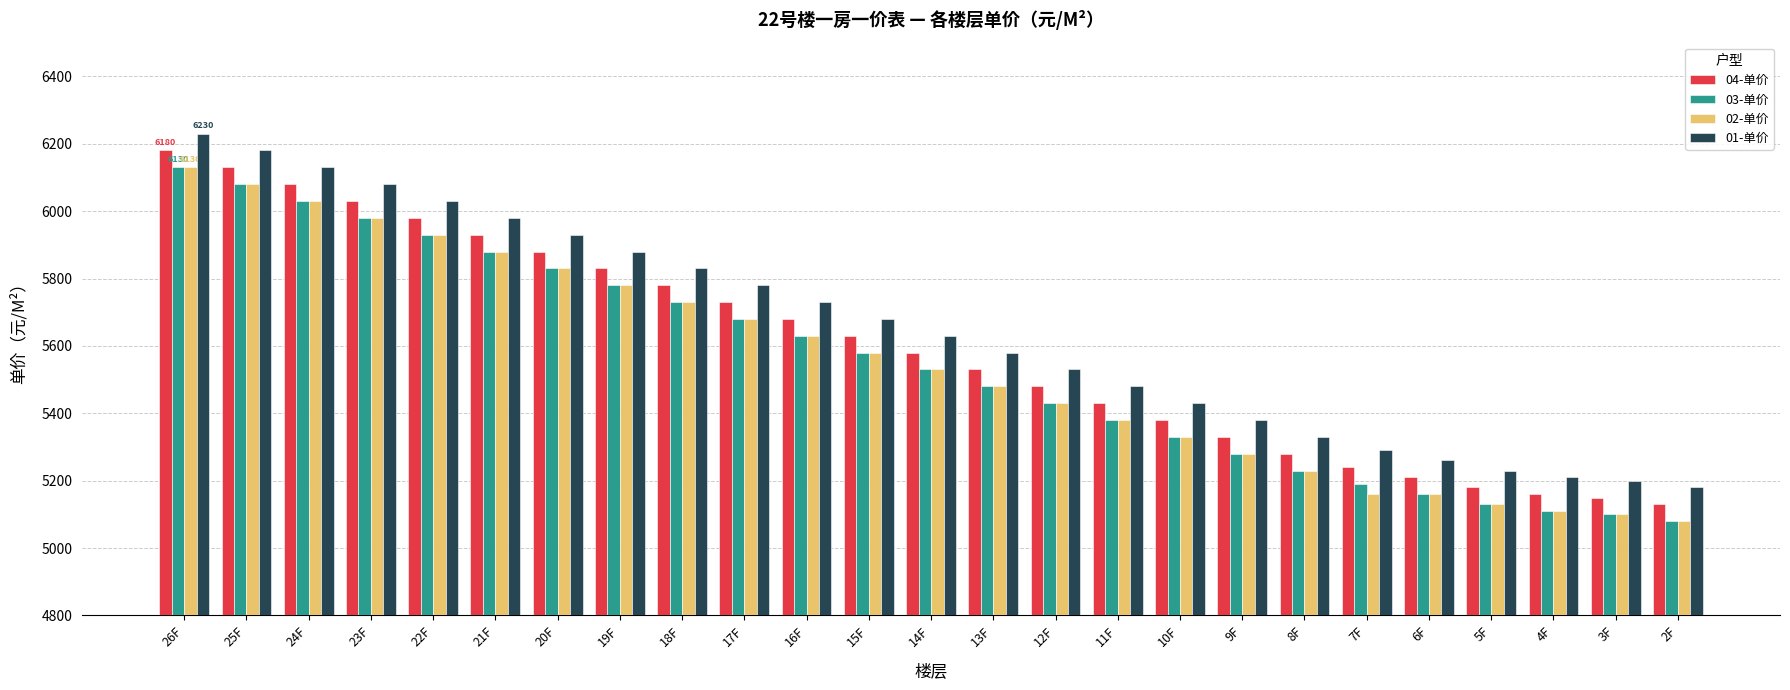

What is the label of the 12th bar from the right?

13F